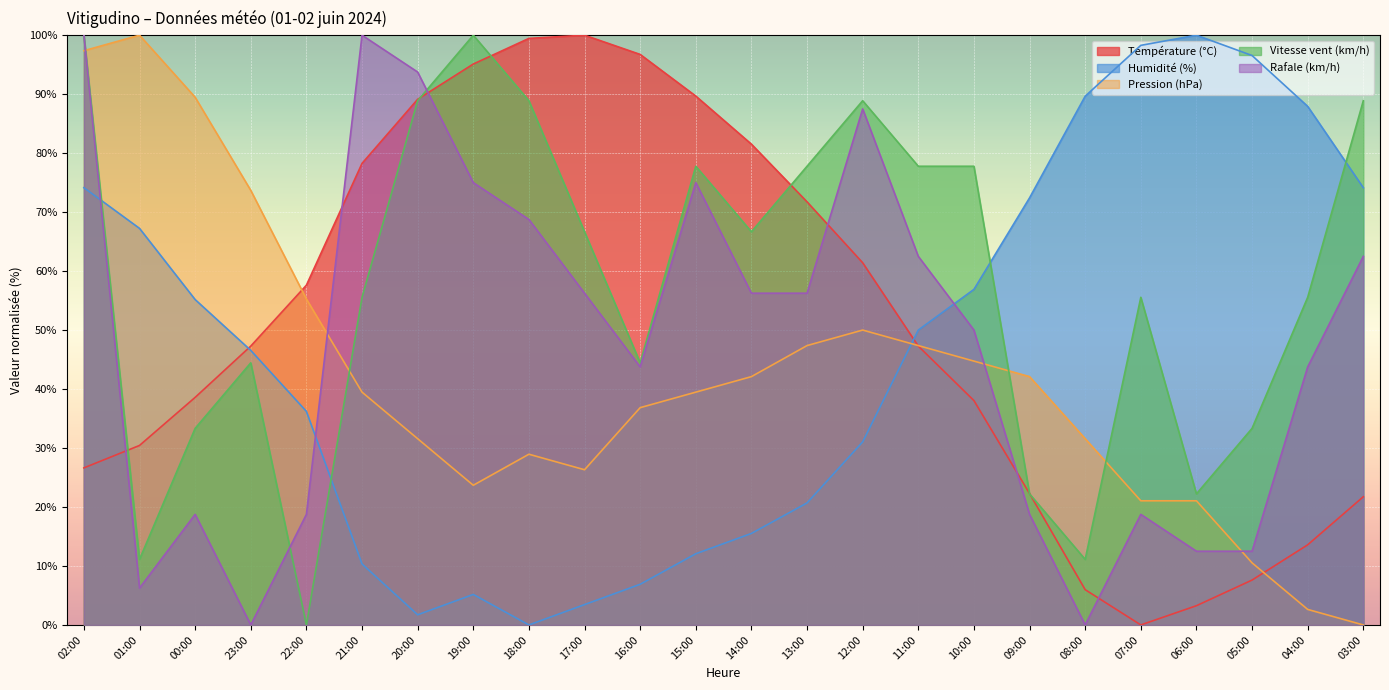

How many lines are shown in the chart?

5